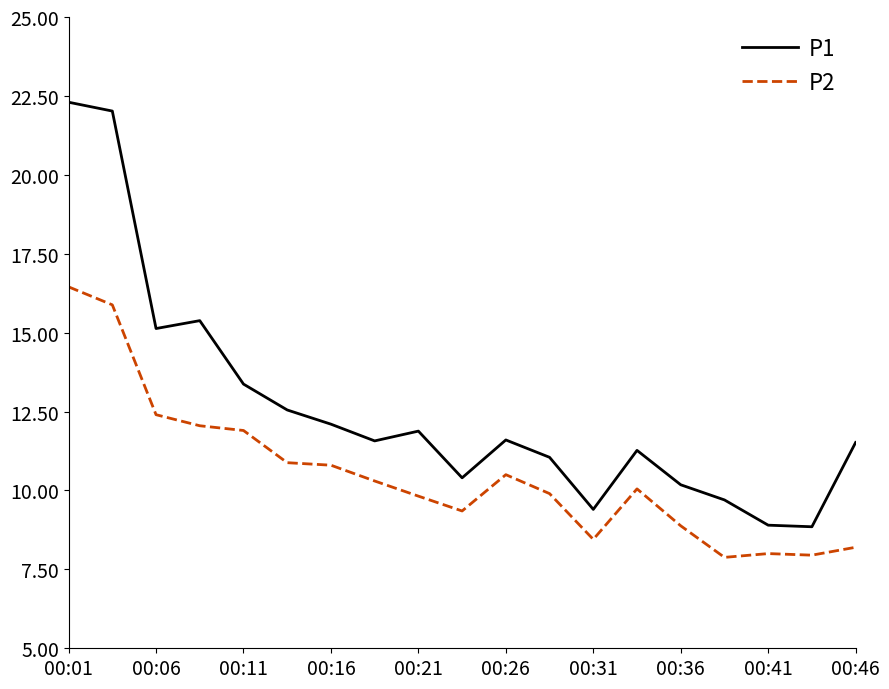

What is the average value of the P2 series?

10.5